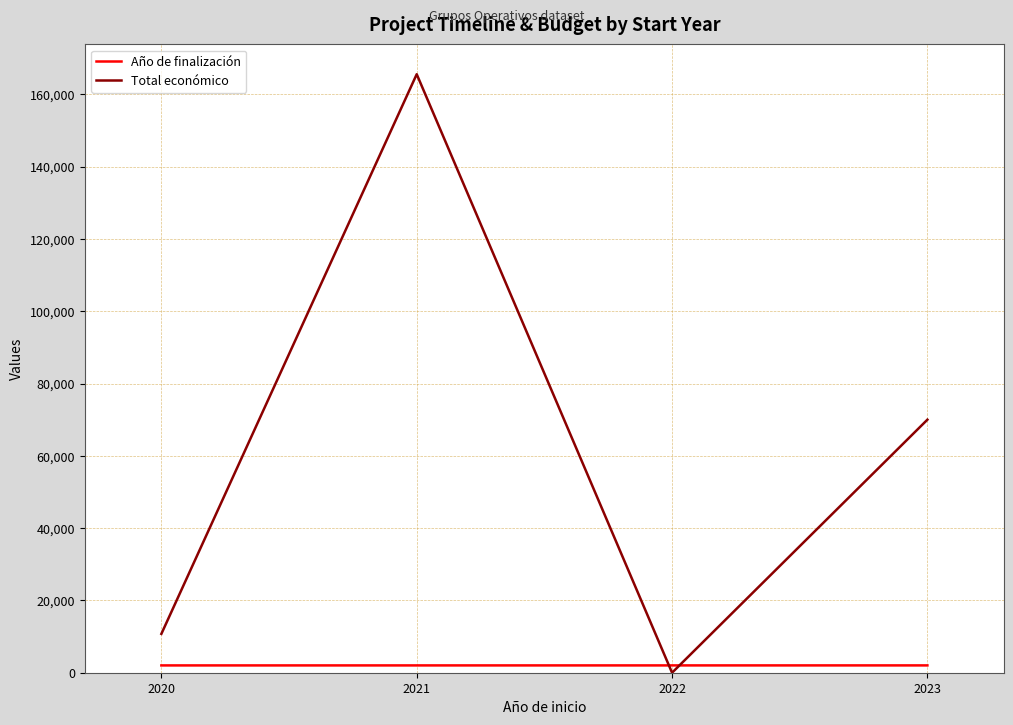

What is the difference between the Total económico values at 2023 and 2022?

70000